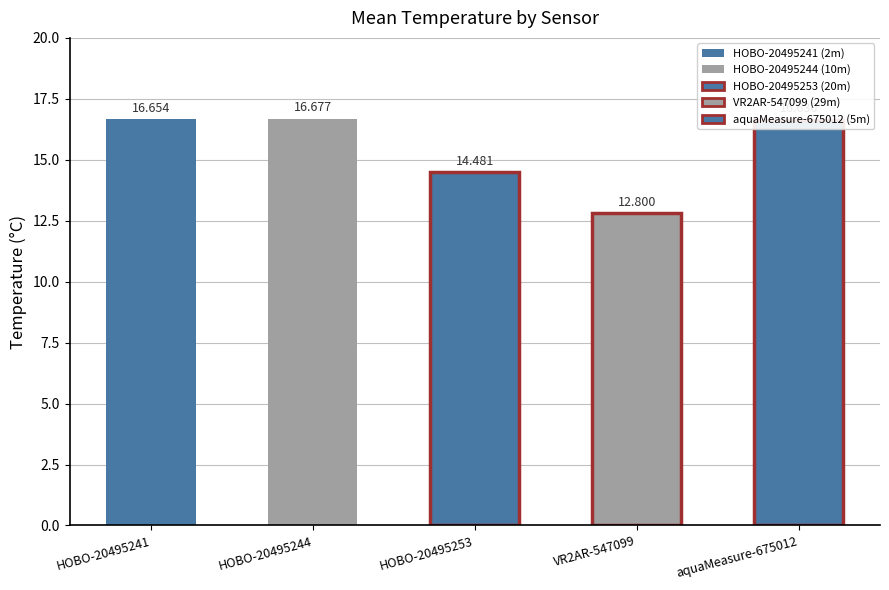

The value at HOBO-20495241 is 16.7. True or false?

True